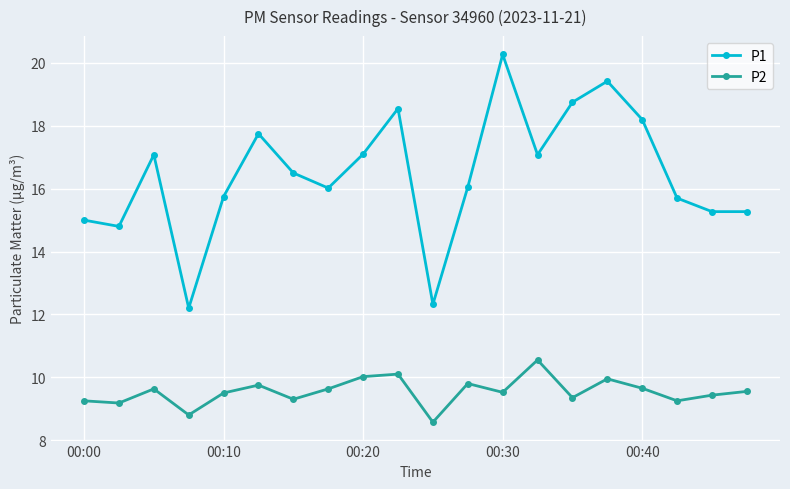

What is the maximum value shown in the chart?

20.3